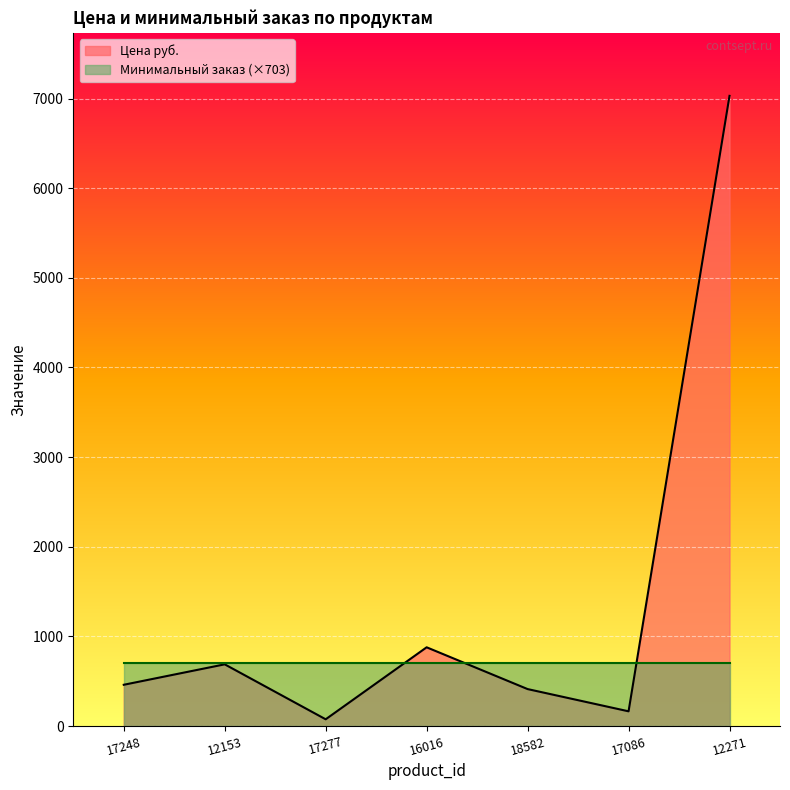

What is the change in value from 17277 to 18582?

+337.0